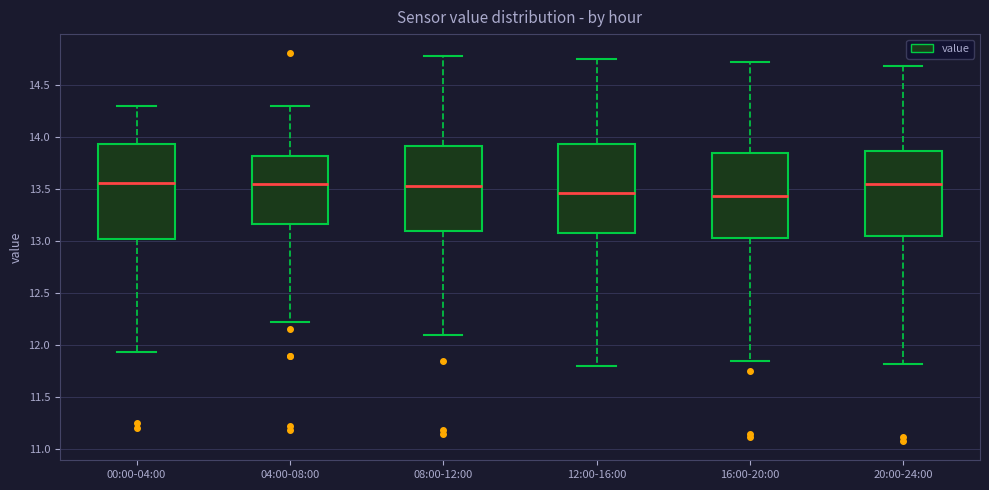

Reading left to right, transcribe this box plot: for each box, give where its median line is, the range the box spans, and where its two whiskers end, as read against the y-axis. The values are not printed on the chart, so give them approximately, as read against the axis.

00:00-04:00: median 13.55, box 13.00 to 13.95, whiskers 11.95 to 14.30
04:00-08:00: median 13.55, box 13.15 to 13.80, whiskers 12.20 to 14.30
08:00-12:00: median 13.55, box 13.10 to 13.90, whiskers 12.10 to 14.80
12:00-16:00: median 13.45, box 13.10 to 13.95, whiskers 11.80 to 14.75
16:00-20:00: median 13.45, box 13.05 to 13.85, whiskers 11.85 to 14.70
20:00-24:00: median 13.55, box 13.05 to 13.85, whiskers 11.80 to 14.70